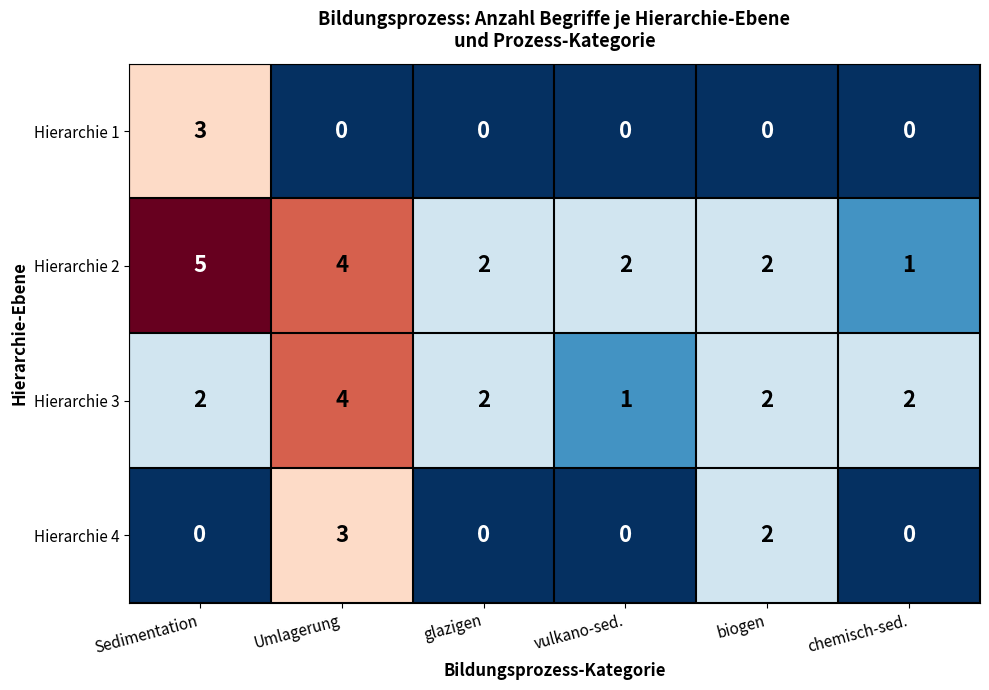

Reading left to right, transcribe all the data shown in this chart.

Hierarchie 1: Sedimentation=3	Umlagerung=0	glazigen=0	vulkano-sed.=0	biogen=0	chemisch-sed.=0
Hierarchie 2: Sedimentation=5	Umlagerung=4	glazigen=2	vulkano-sed.=2	biogen=2	chemisch-sed.=1
Hierarchie 3: Sedimentation=2	Umlagerung=4	glazigen=2	vulkano-sed.=1	biogen=2	chemisch-sed.=2
Hierarchie 4: Sedimentation=0	Umlagerung=3	glazigen=0	vulkano-sed.=0	biogen=2	chemisch-sed.=0